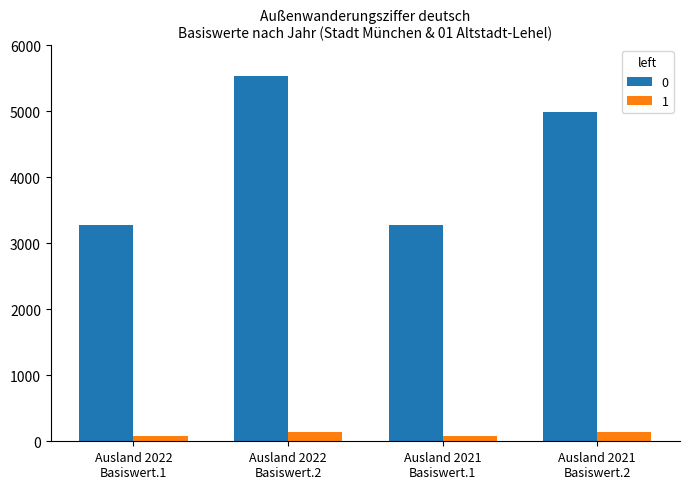

What is the difference between the maximum and minimum values in the 0 series?

2260